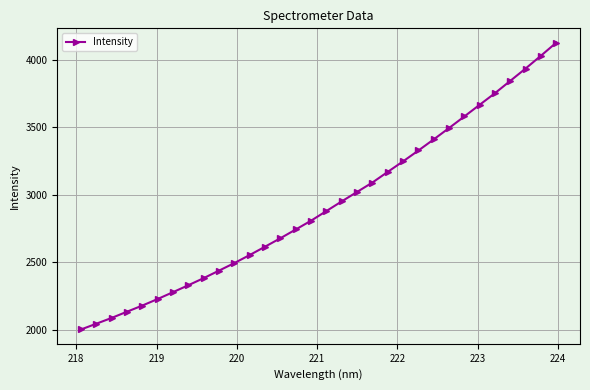

How many data points are less than 2879?

16